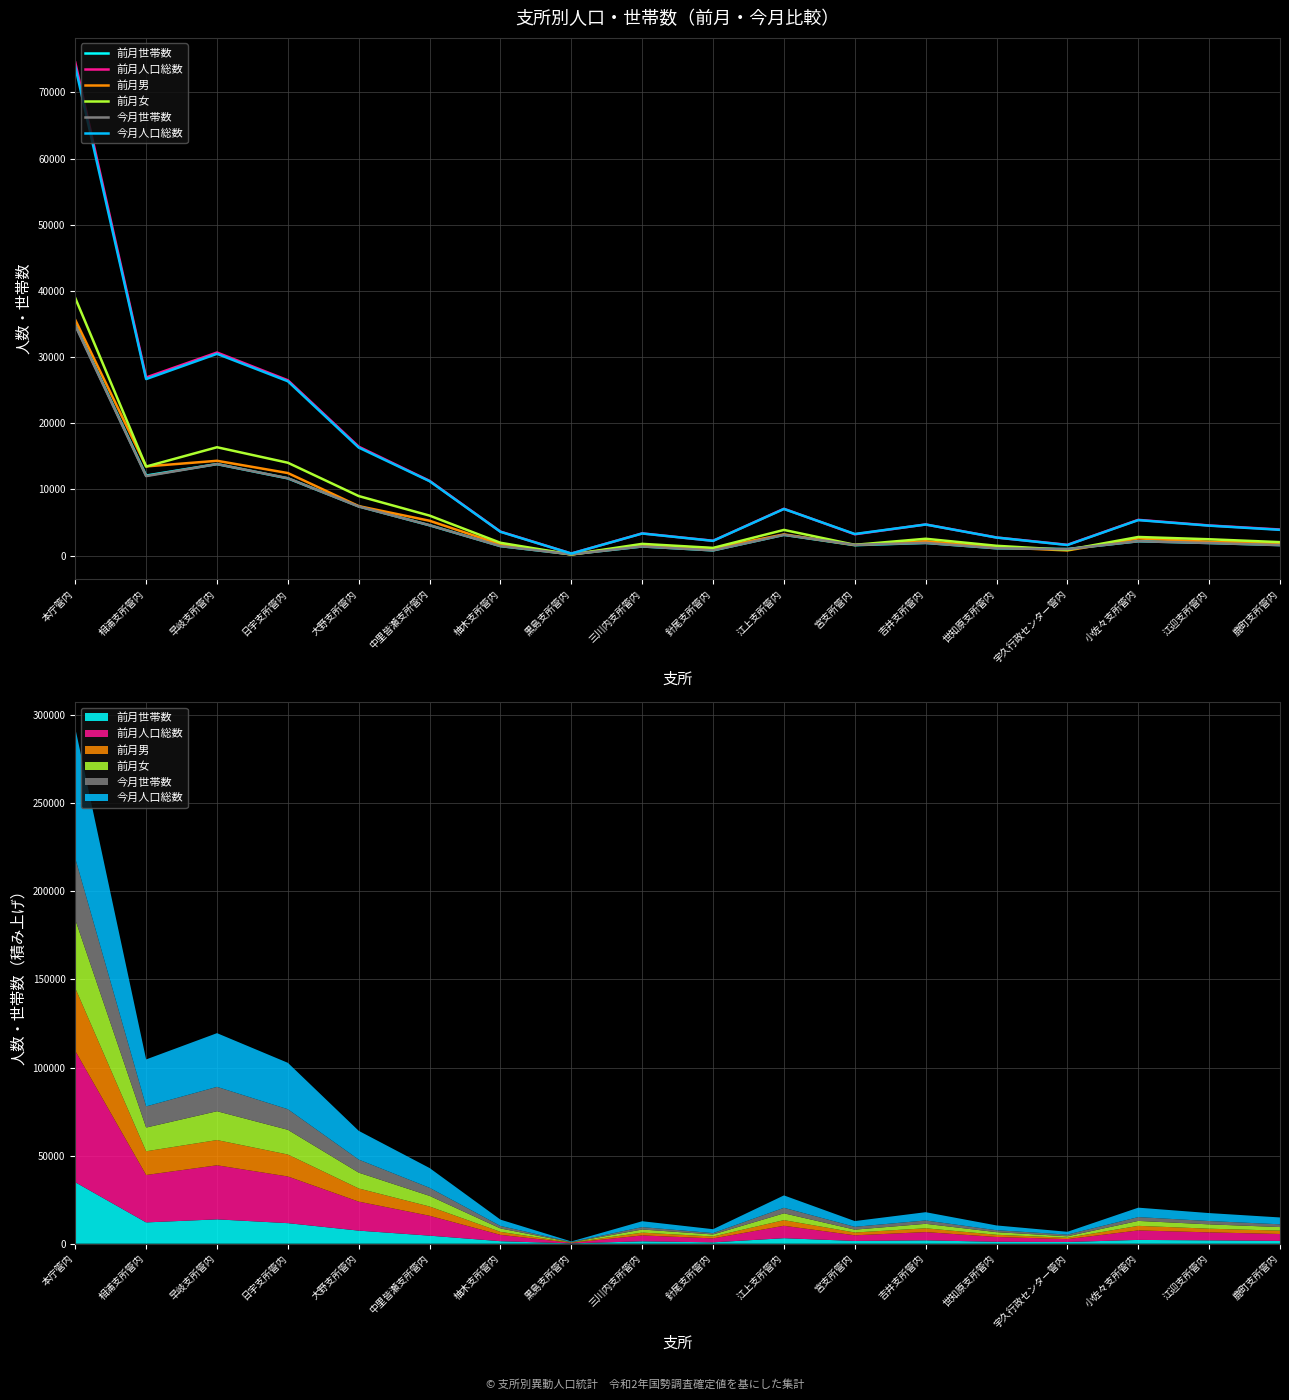

Reading left to right, extract all data points from this chart.

前月世帯数: 34890	12087	13822	11666	7428	4571	1426	187	1369	778	3125	1561	1904	1099	980	2158	1893	1582
前月人口総数: 74521	26913	30685	26489	16450	11284	3612	305	3344	2231	7063	3210	4693	2726	1617	5392	4543	3934
前月男: 35614	13466	14318	12466	7465	5253	1687	147	1581	1078	3193	1592	2159	1255	766	2590	2084	1909
前月女: 38907	13447	16367	14023	8985	6031	1925	158	1763	1153	3870	1618	2534	1471	851	2802	2459	2025
今月世帯数: 34760	12005	13821	11679	7408	4579	1425	184	1369	778	3127	1613	1910	1096	965	2159	1889	1569
今月人口総数: 73869	26671	30485	26340	16315	11234	3587	300	3330	2217	7037	3253	4688	2717	1589	5356	4515	3883